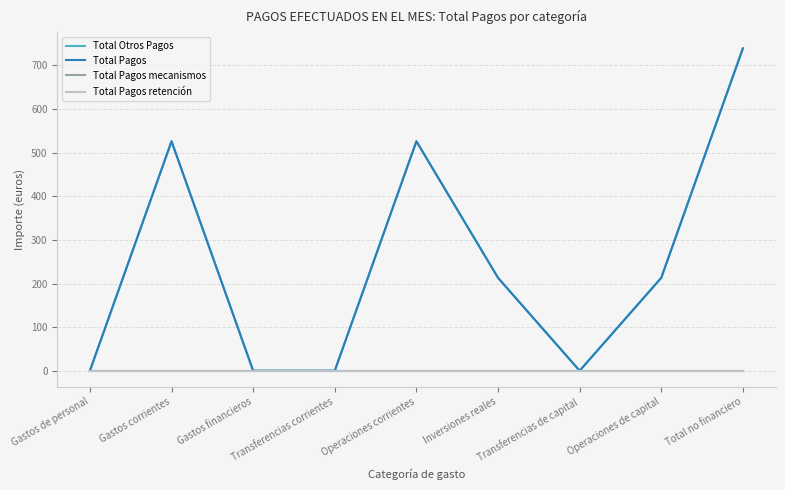

Read the Total Otros Pagos value at Gastos corrientes.

526.0